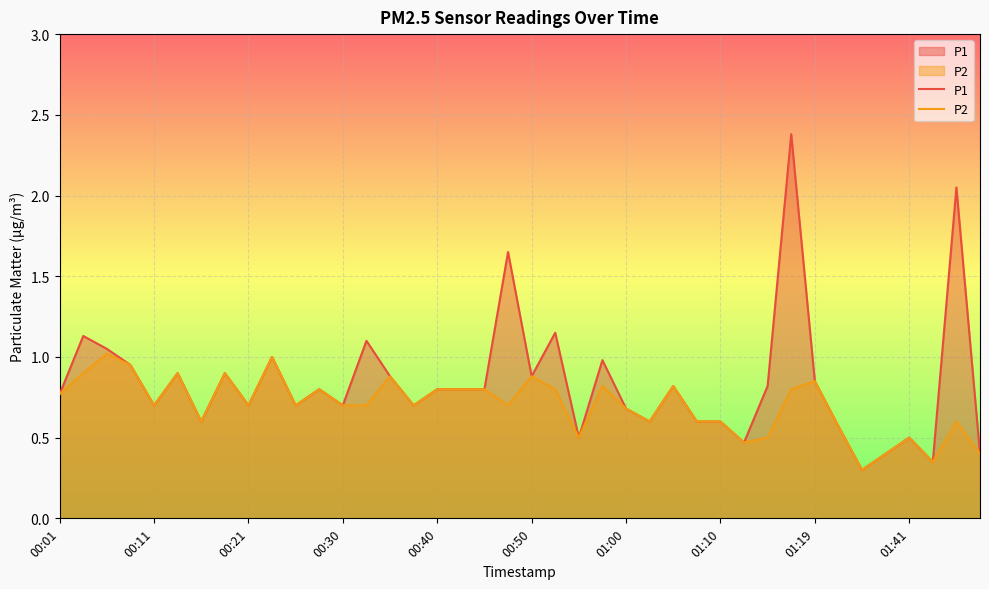

Which series has the widest spread of values?

P1